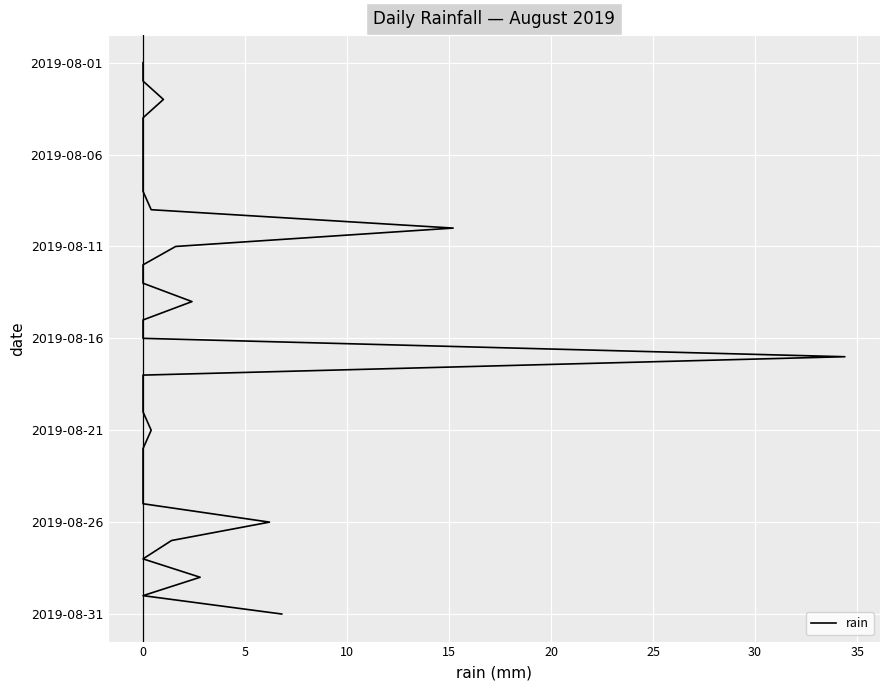

How many data points does each series have?

31